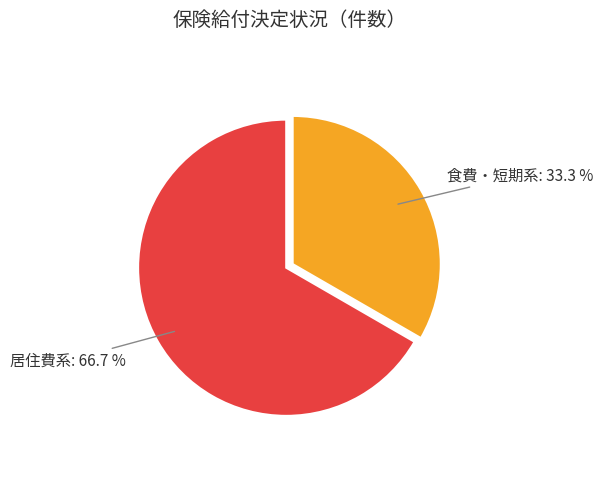

Is there any slice that represents more than half of the pie?

Yes